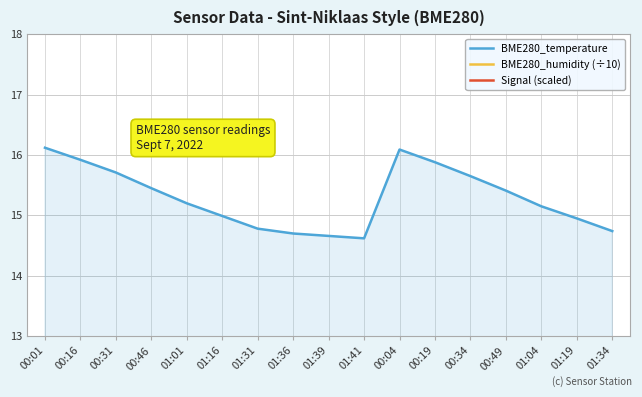

Rank the series at 00:34 from lowest to highest value.

Signal (scaled), BME280_humidity (÷10), BME280_temperature